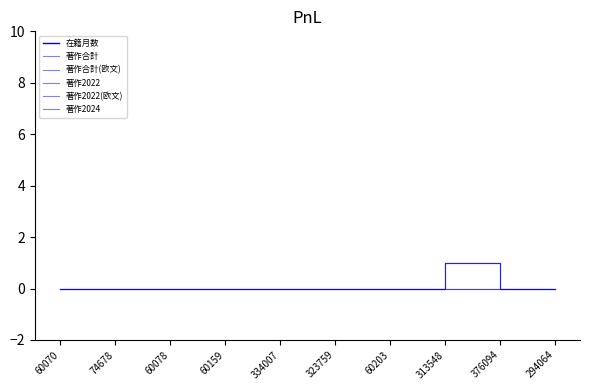

Between 334007 and 60078, which is larger?

334007